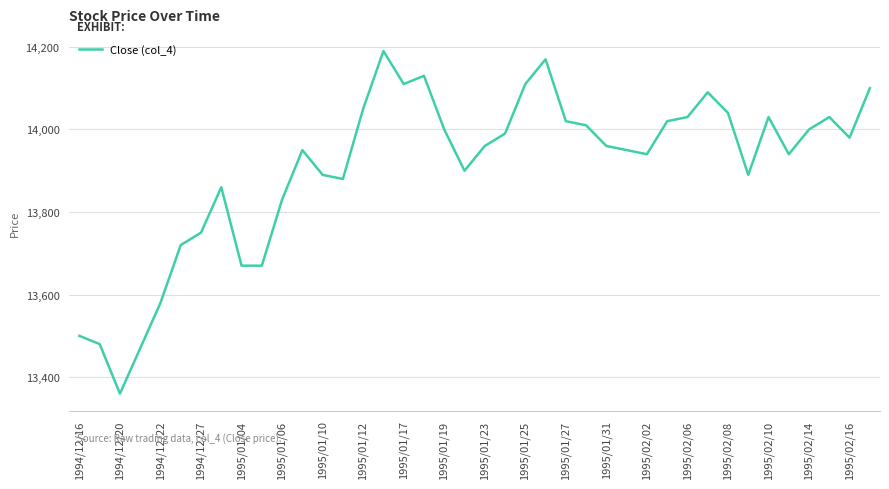

What is the minimum value shown in the chart?

13360